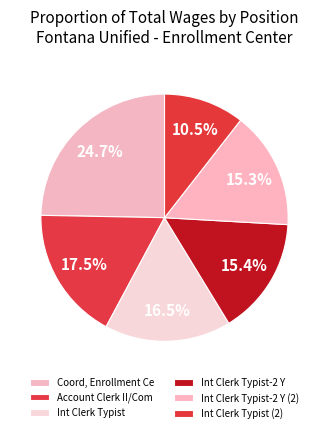

How many slices are in this pie chart?

6